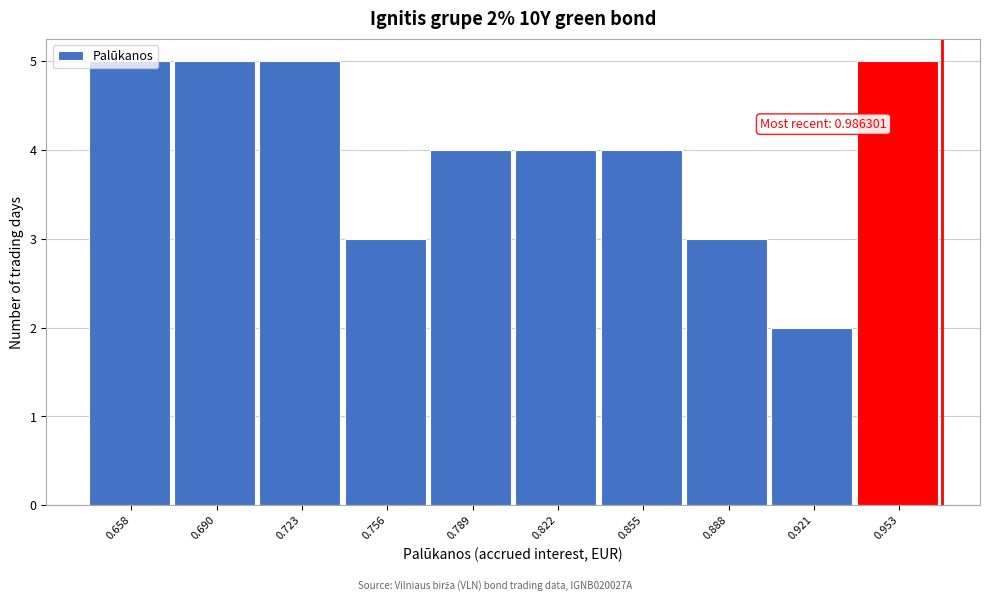

What is the ratio of the value at 0.888 to the value at 0.756?

1.0